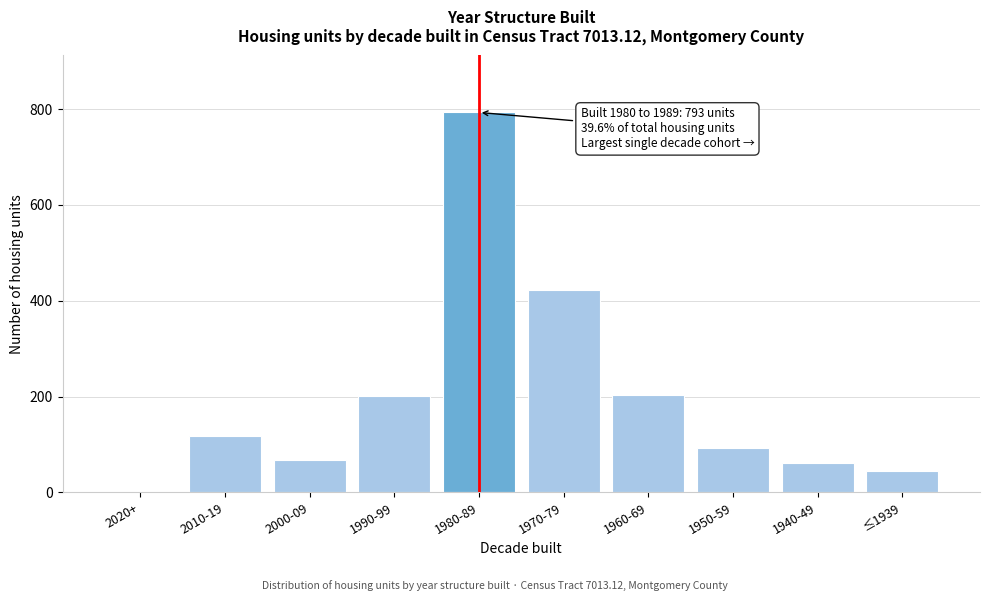

Is it true that the value at 2000-09 is 96?

False